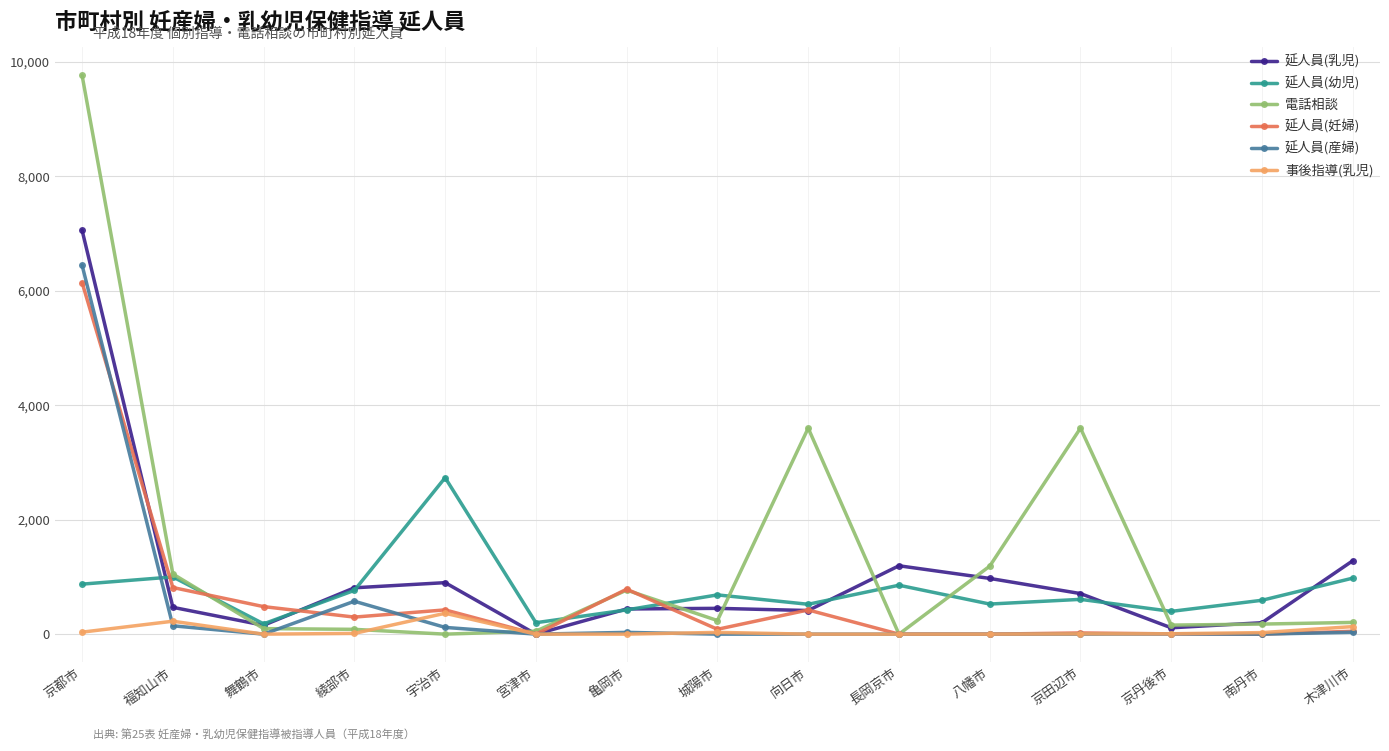

At which label does 延人員(乳児) reach its peak?

京都市